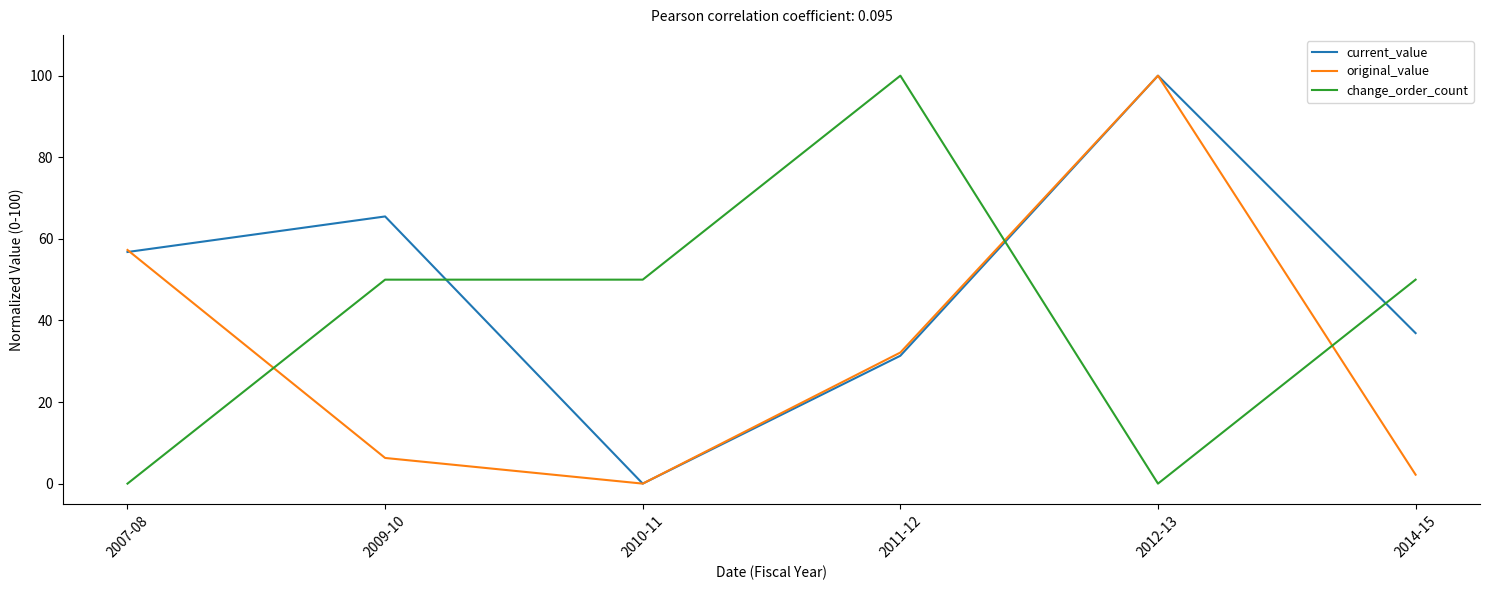

How many times do current_value and change_order_count cross each other?

3